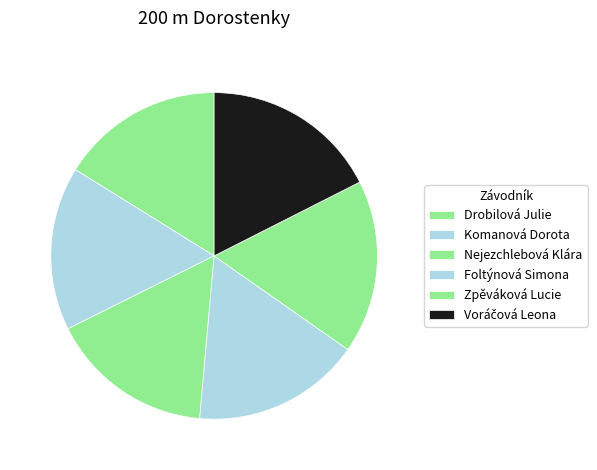

Which category has the smallest portion of the pie?

Drobilová Julie